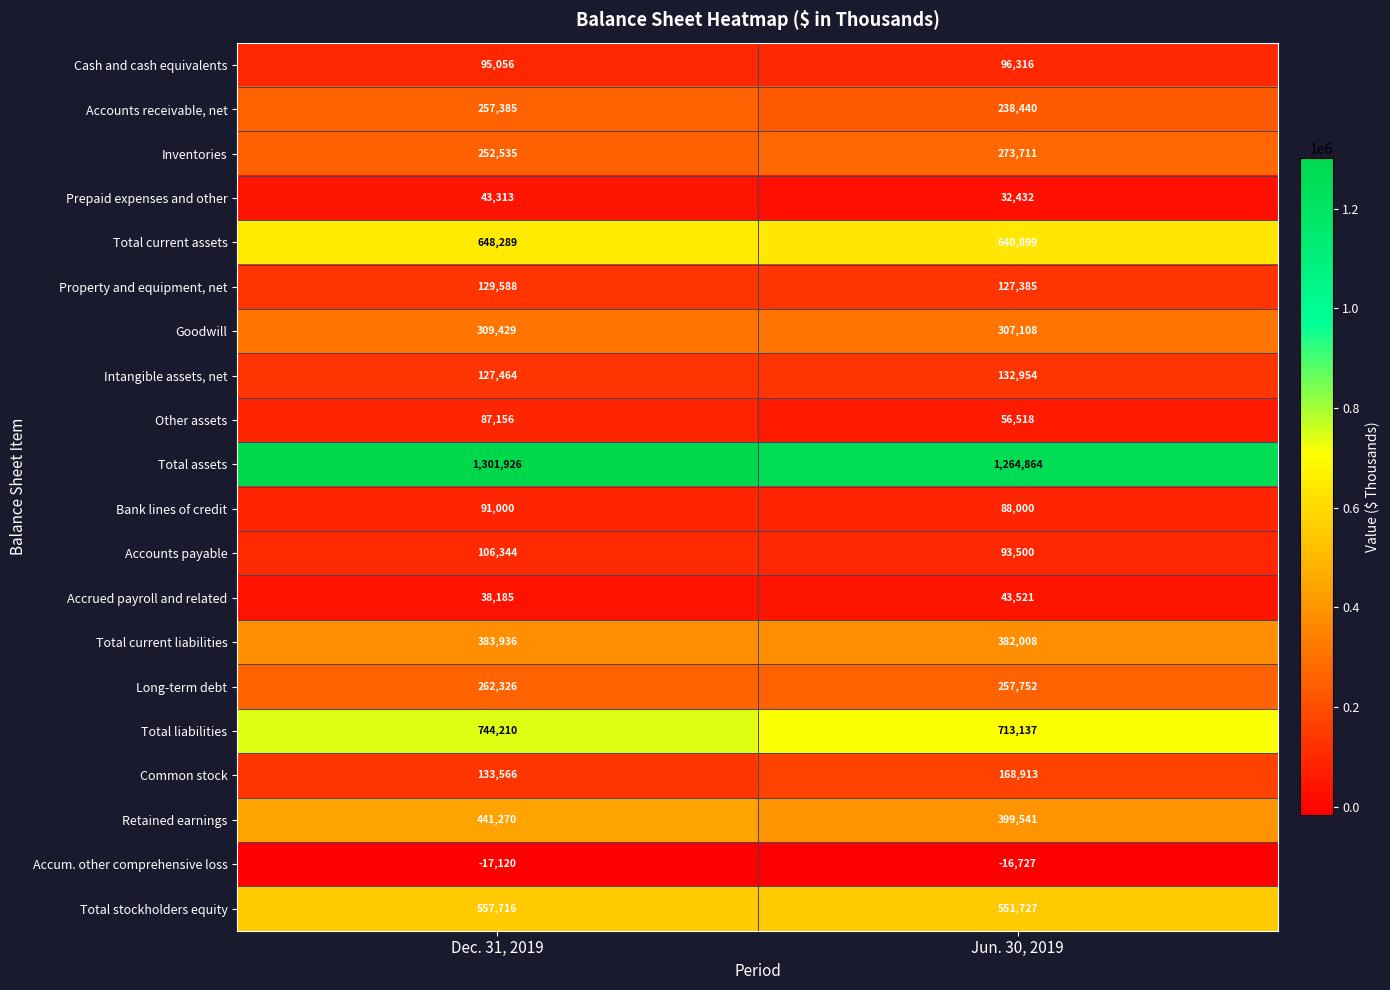

What is the sum of all Accrued payroll and related values?

81706